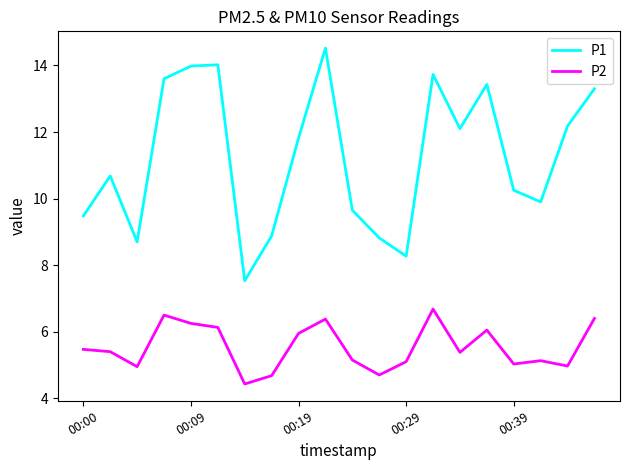

Rank the series by their maximum value, from highest to lowest.

P1, P2